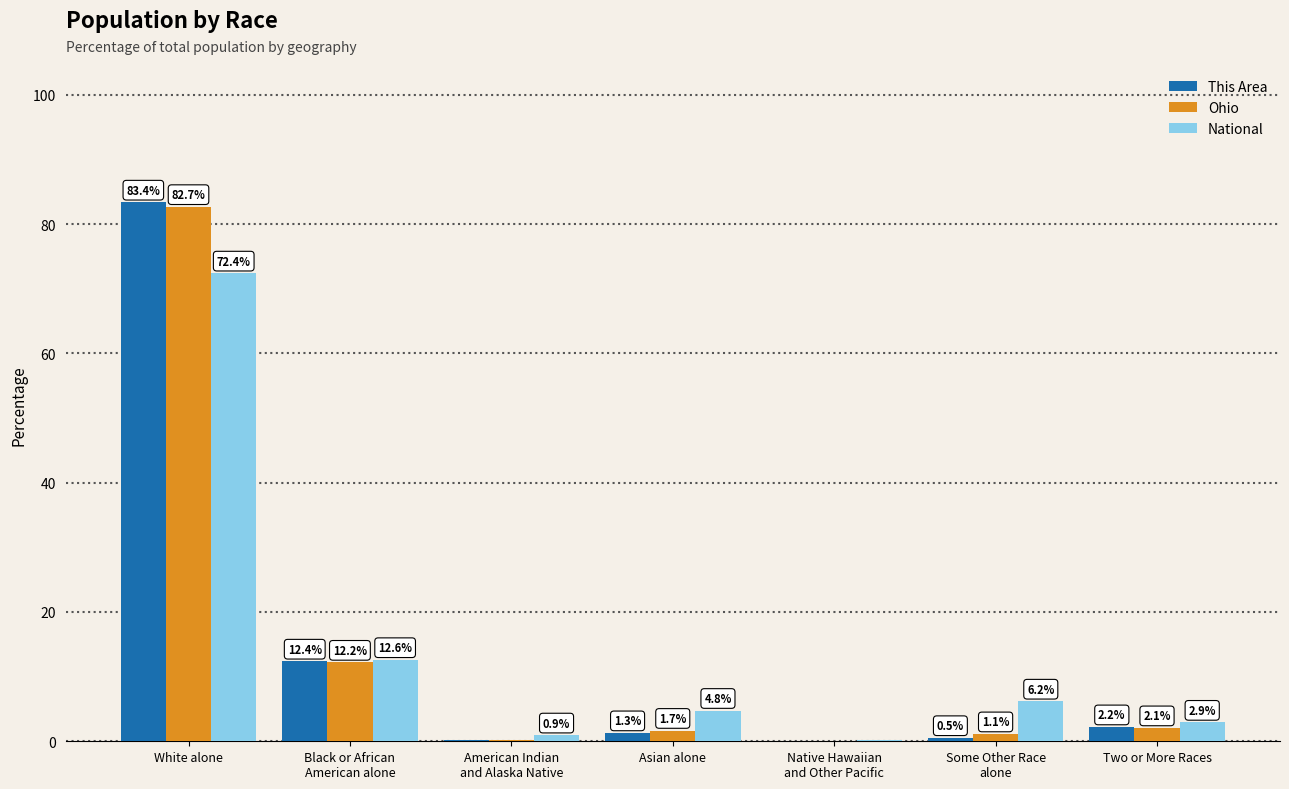

The Ohio series shows 2.1 at Two or More Races. True or false?

True